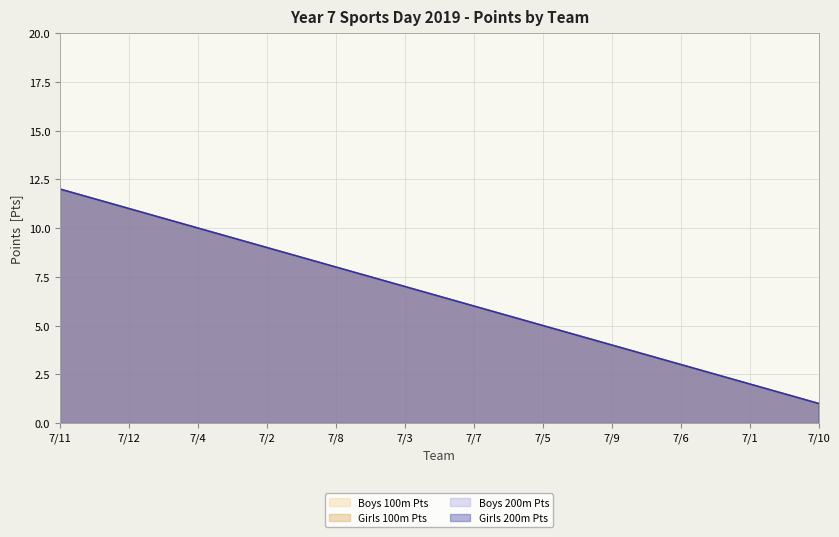

What is the sum of the Boys 200m Pts values at 7/8 and 7/11?

20